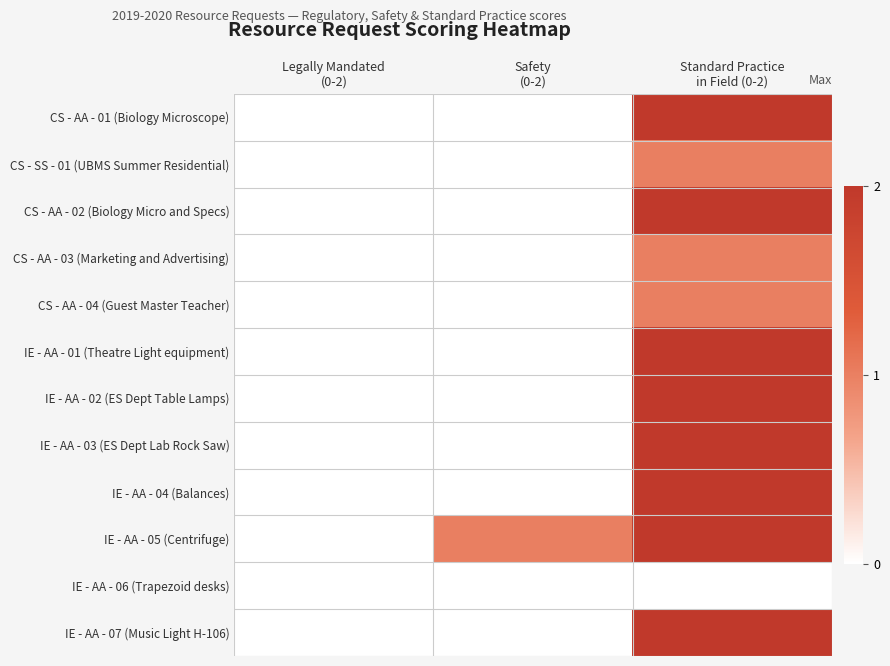

Which series has the largest total across all categories?

IE - AA - 05 (Centrifuge)